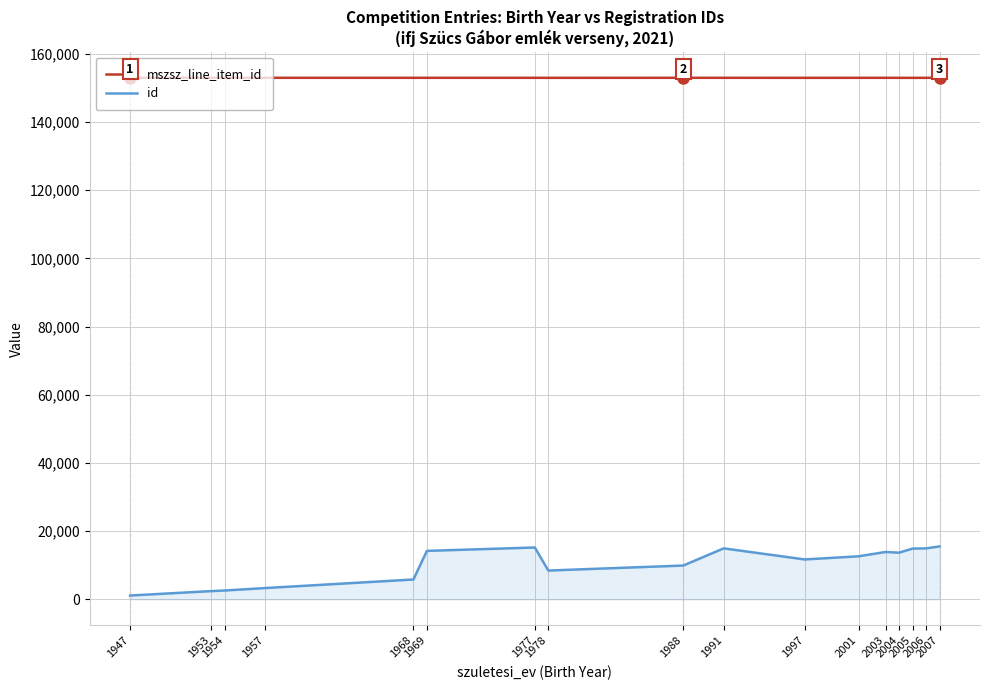

True or false: id and mszsz_line_item_id cross at least once.

False